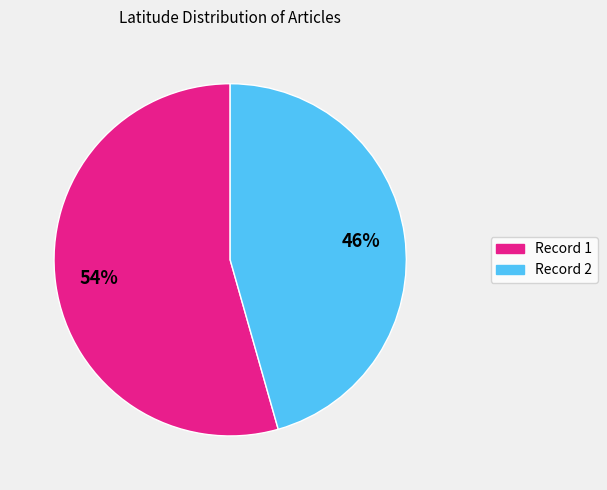

Does any single category account for the majority?

Yes